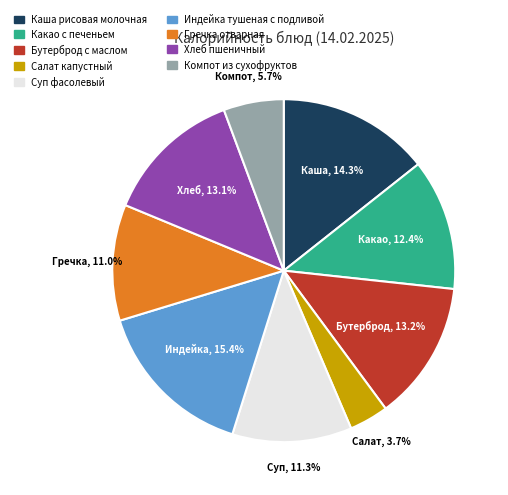

Approximately how many times larger is the value at Бутерброд с маслом compared to Компот из сухофруктов?

2.3